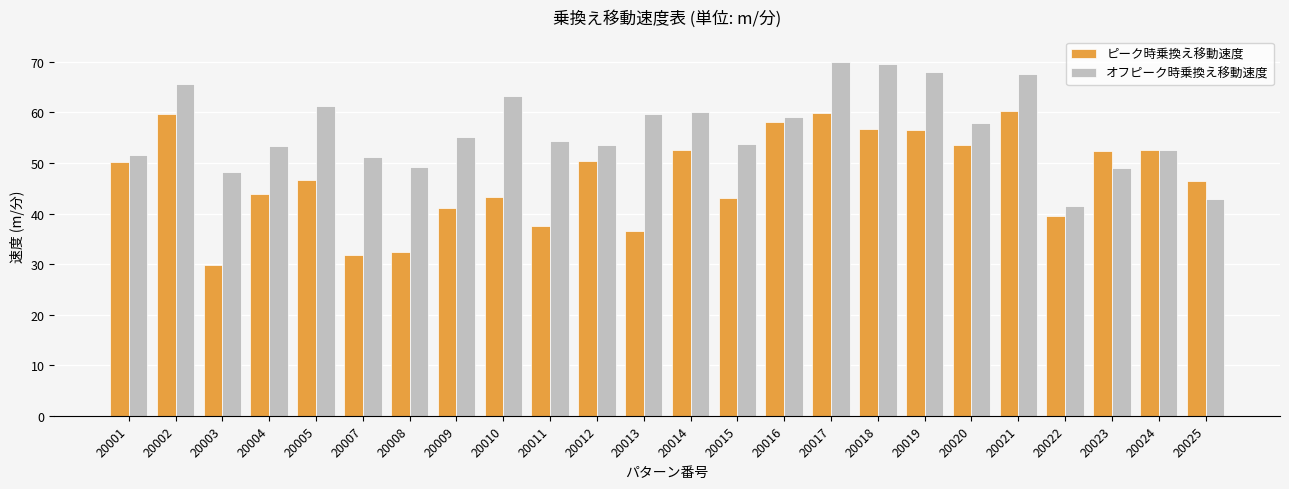

The value of ピーク時乗換え移動速度 at 20017 is 17.3. True or false?

False